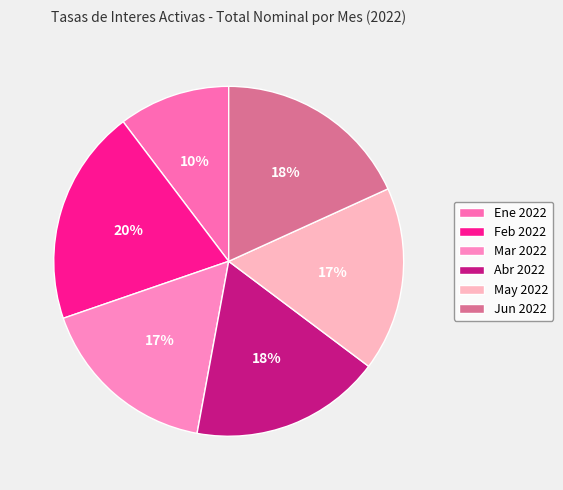

How many segments does this pie chart have?

6